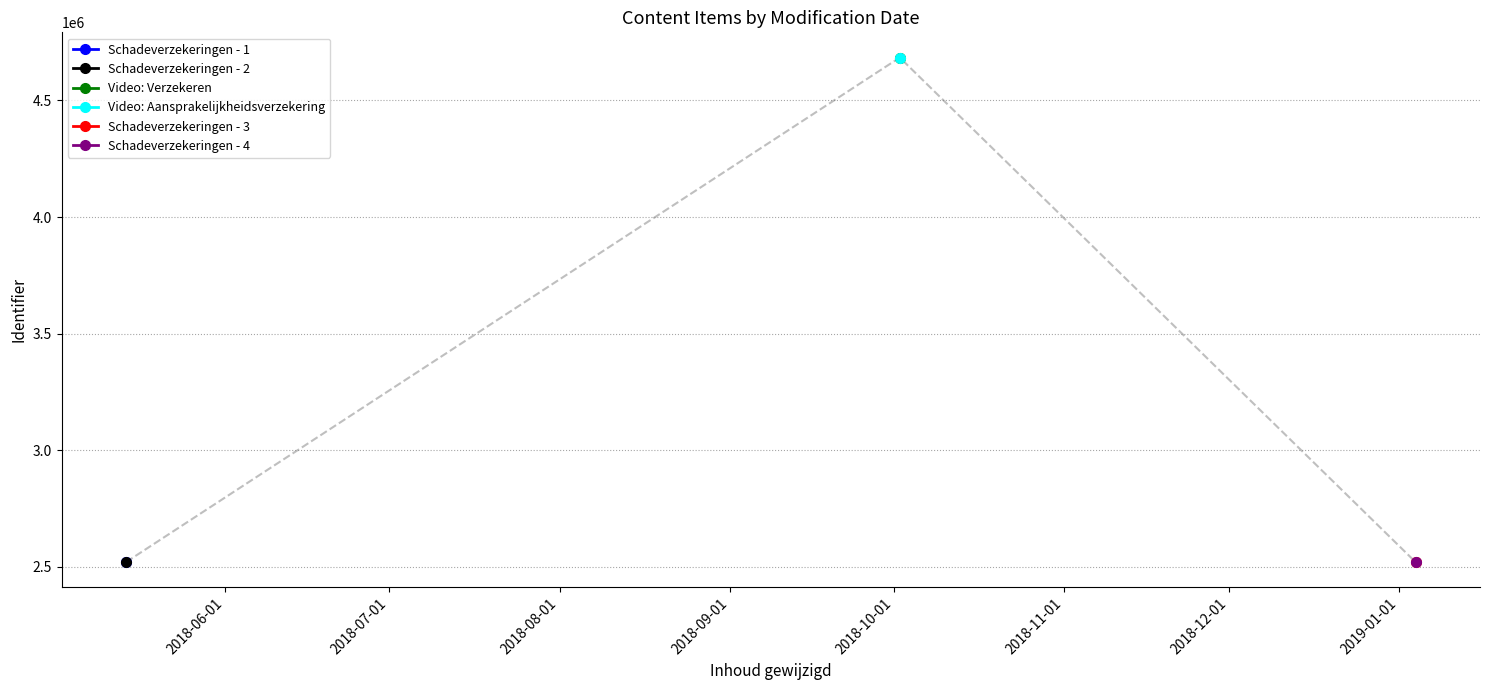

True or false: the data shows 1451764 at 2018-05-14.

False